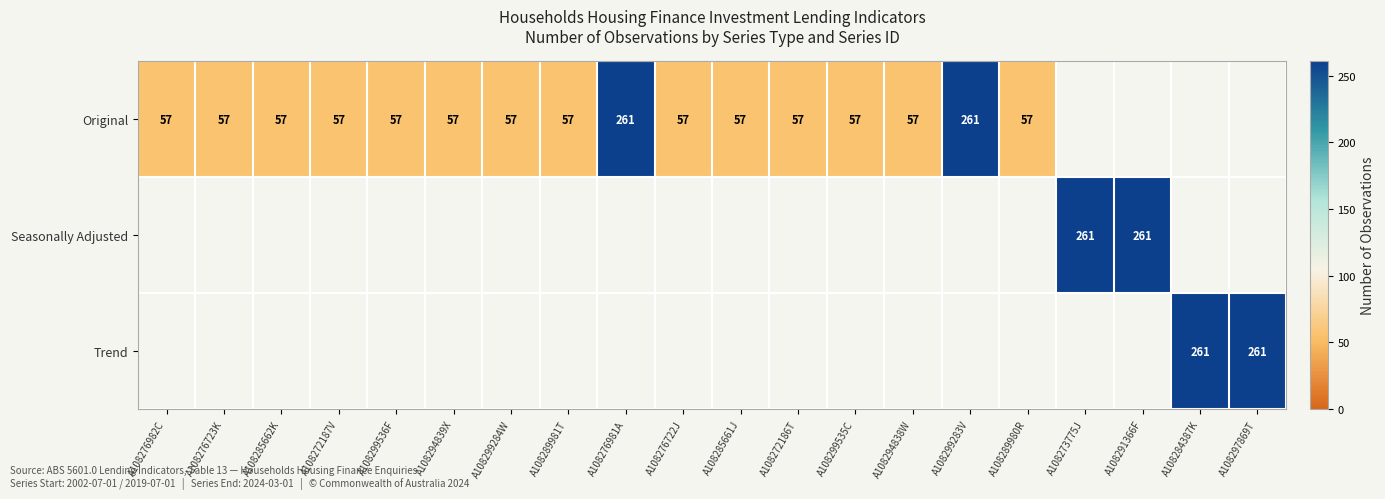

The value of Original at A108276723K is 57. True or false?

True